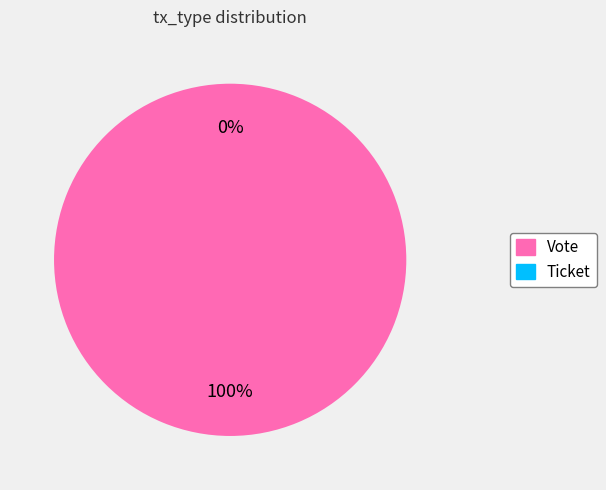

Which category has the smallest portion of the pie?

Ticket